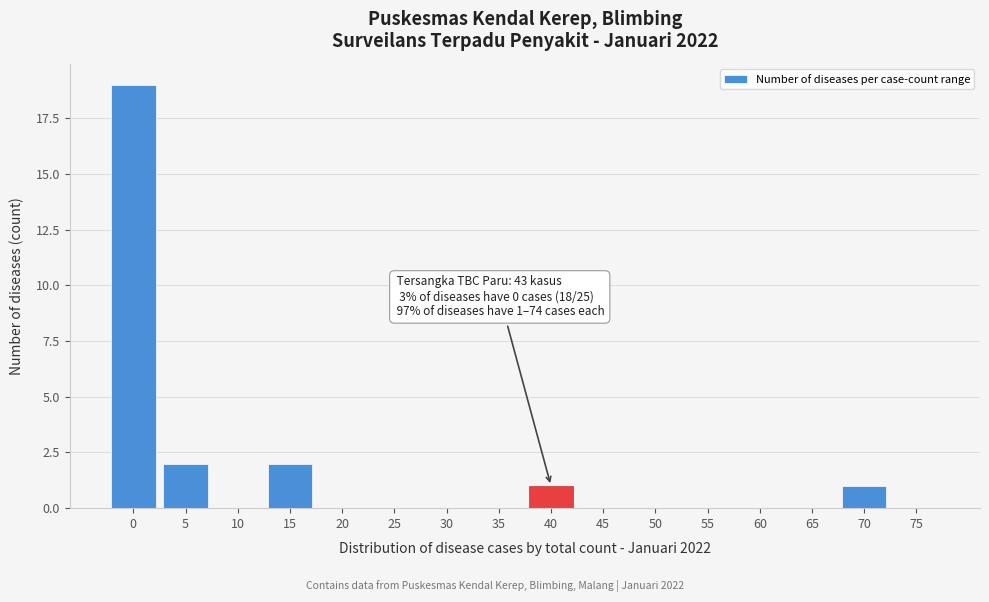

Reading left to right, what are all the values shown in this chart?

0=19	5=2	10=0	15=2	20=0	25=0	30=0	35=0	40=1	45=0	50=0	55=0	60=0	65=0	70=1	75=0